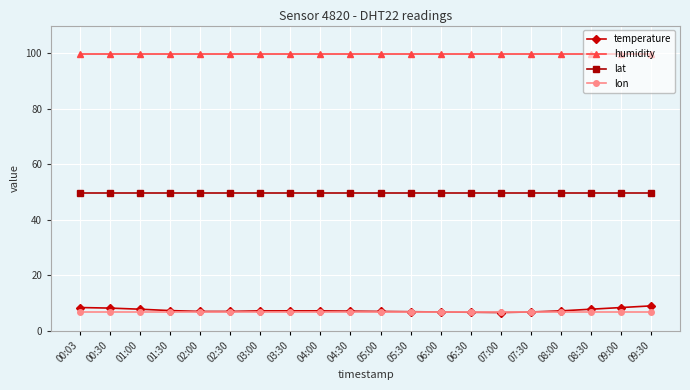

The value of lat at 02:00 is 49.7. True or false?

True